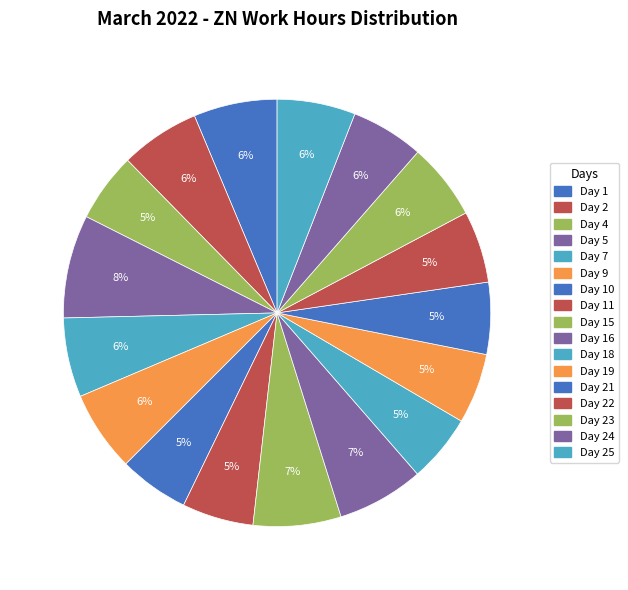

What is the smallest slice in the pie chart?

Day 18